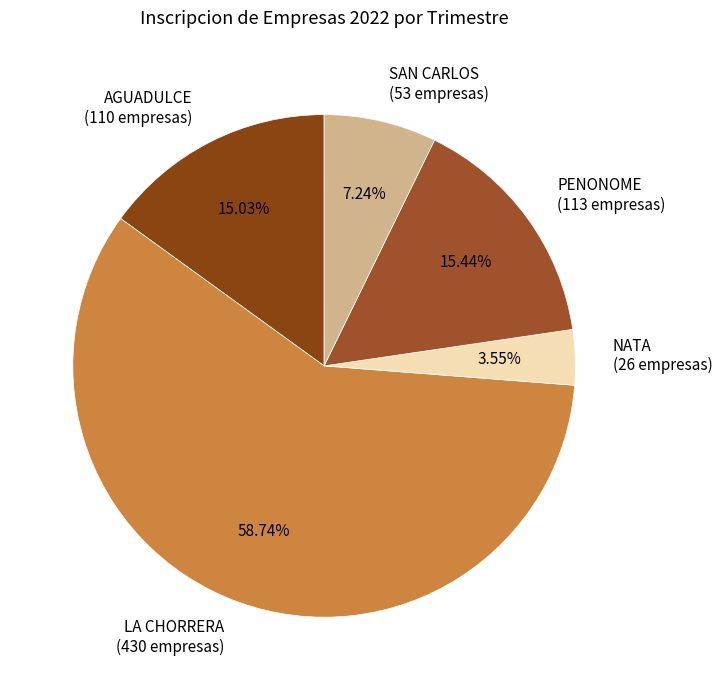

True or false: PENONOME accounts for 22% of the total.

False